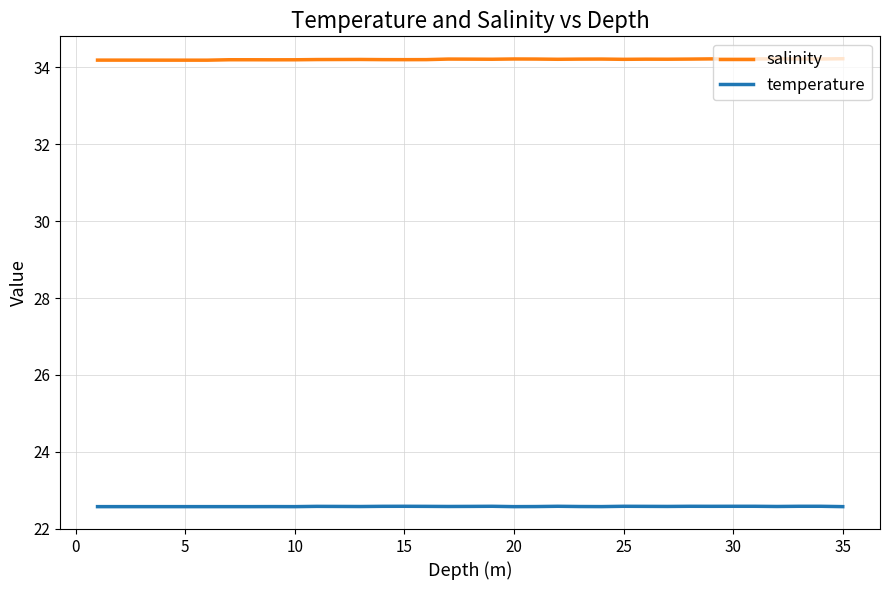

What is the highest value of the temperature series?

22.6